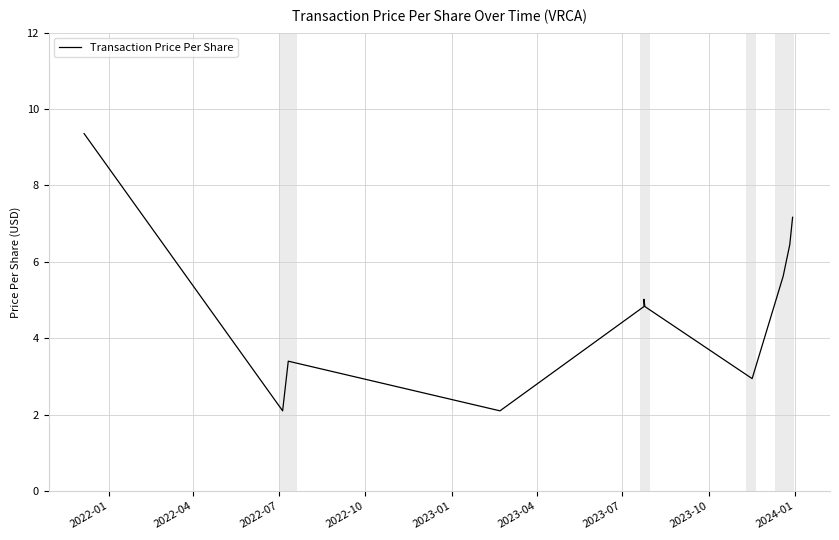

What is the value of the 12th point from the left?

4.8